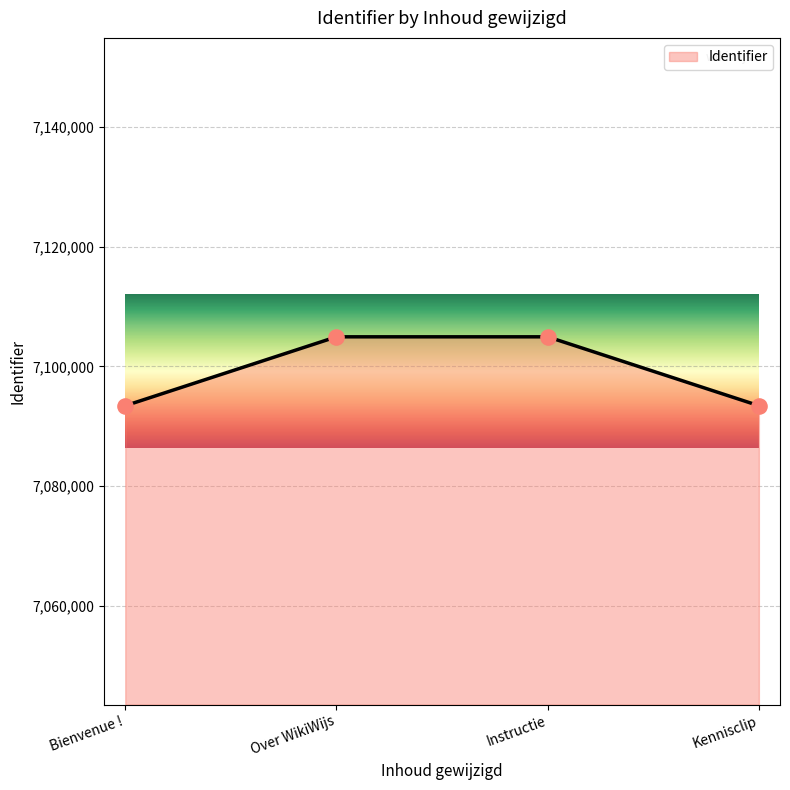

What is the change in value from Over WikiWijs to Kennisclip?

-11523